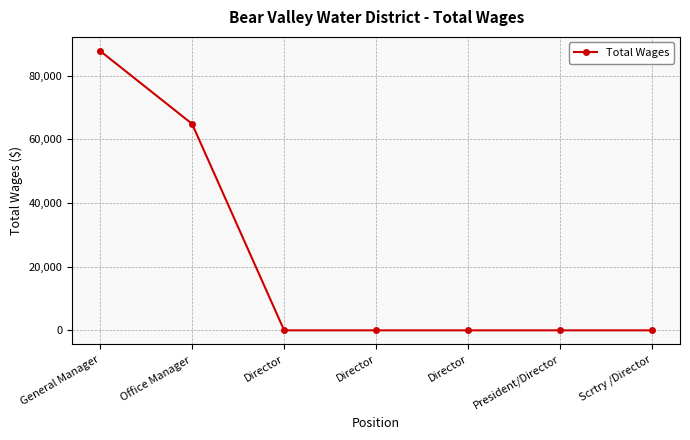

How many series are shown in this chart?

1